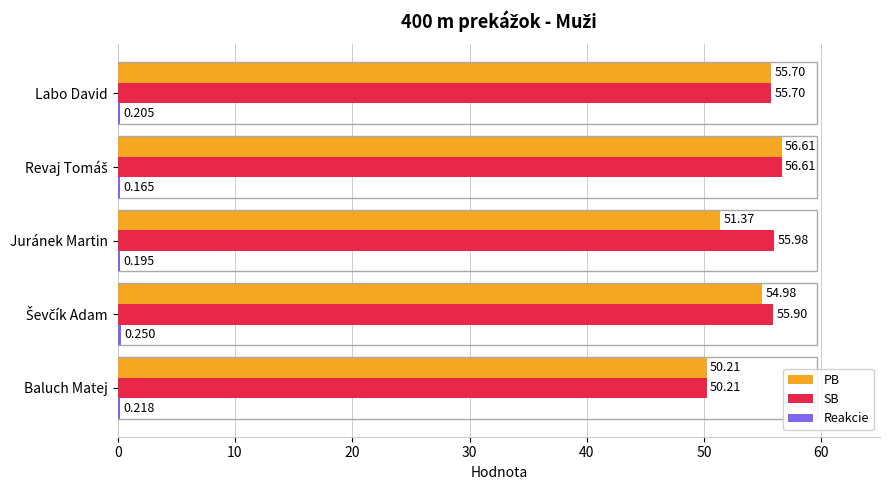

Count the number of categories in the chart.

5